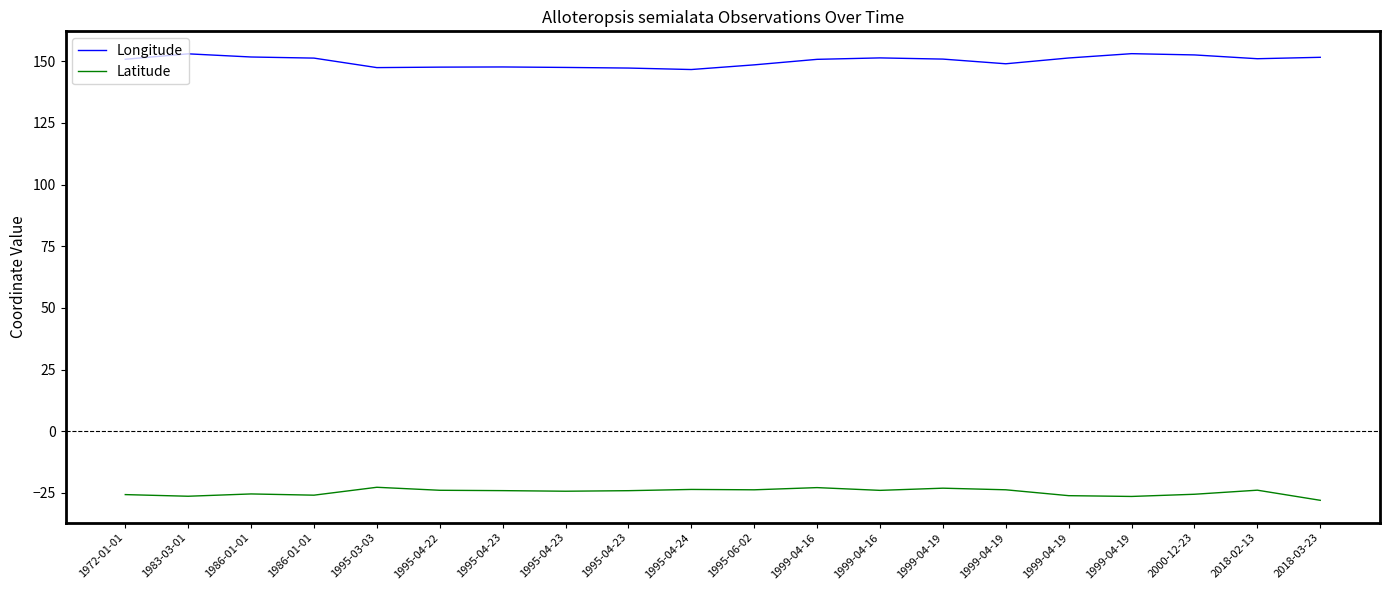

Which has a higher value, 2000-12-23 or 1995-04-23?

2000-12-23